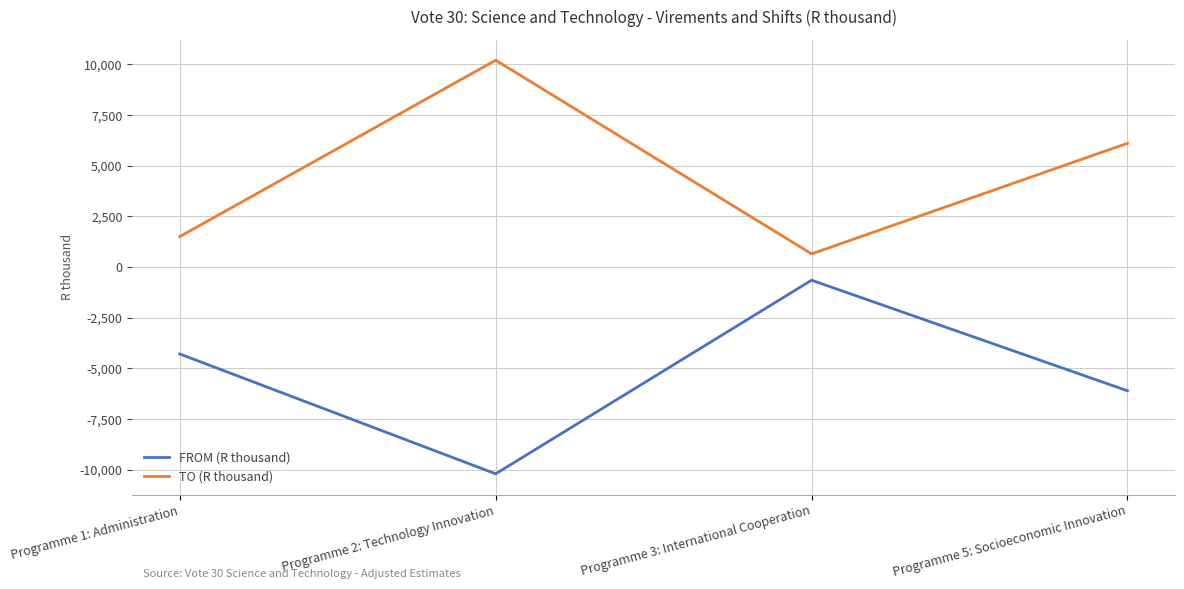

Rank the categories by FROM (R thousand) value from lowest to highest.

Programme 2: Technology Innovation, Programme 5: Socioeconomic Innovation, Programme 1: Administration, Programme 3: International Cooperation